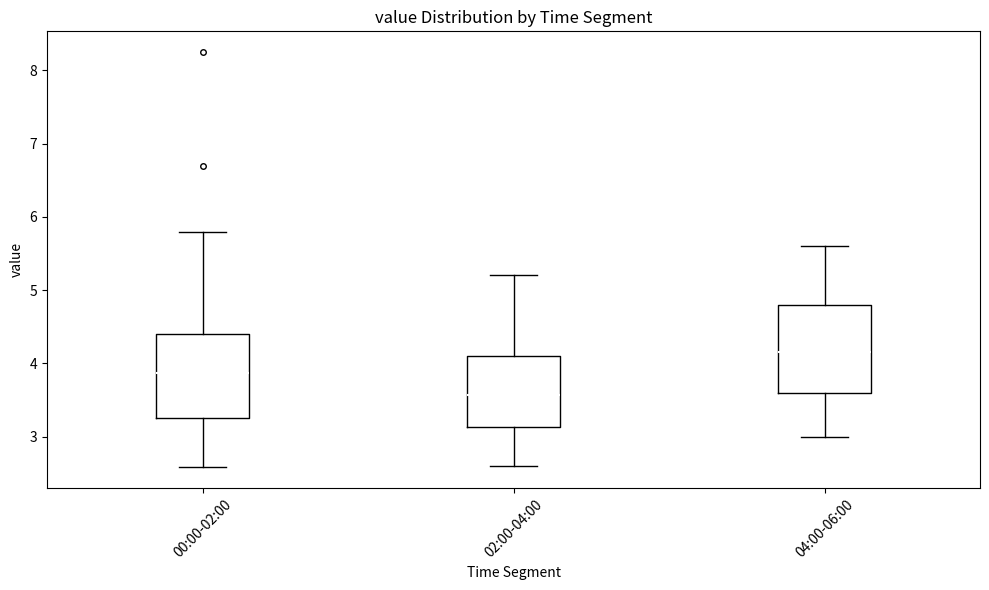

Reading left to right, transcribe this box plot: for each box, give where its median line is, the range the box spans, and where its two whiskers end, as read against the y-axis. The values are not printed on the chart, so give them approximately, as read against the axis.

00:00-02:00: median 3.9, box 3.3 to 4.4, whiskers 2.6 to 5.8
02:00-04:00: median 3.6, box 3.1 to 4.1, whiskers 2.6 to 5.2
04:00-06:00: median 4.2, box 3.6 to 4.8, whiskers 3.0 to 5.6